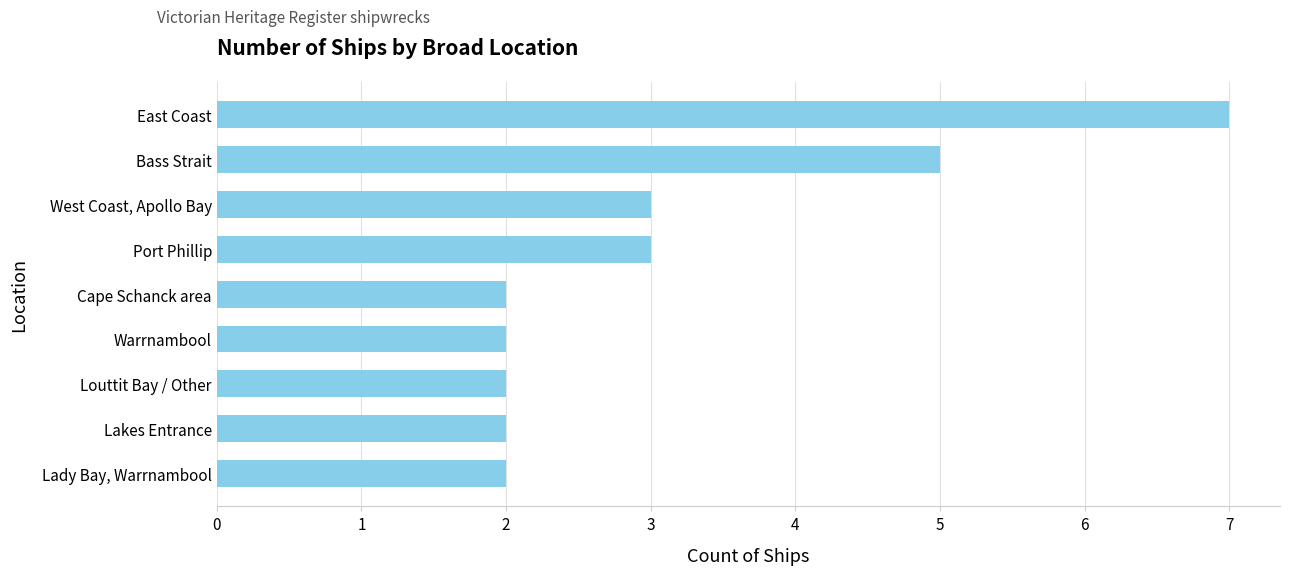

Reading bottom to top, extract all data points from this chart.

Lady Bay, Warrnambool=2	Lakes Entrance=2	Louttit Bay / Other=2	Warrnambool=2	Cape Schanck area=2	Port Phillip=3	West Coast, Apollo Bay=3	Bass Strait=5	East Coast=7